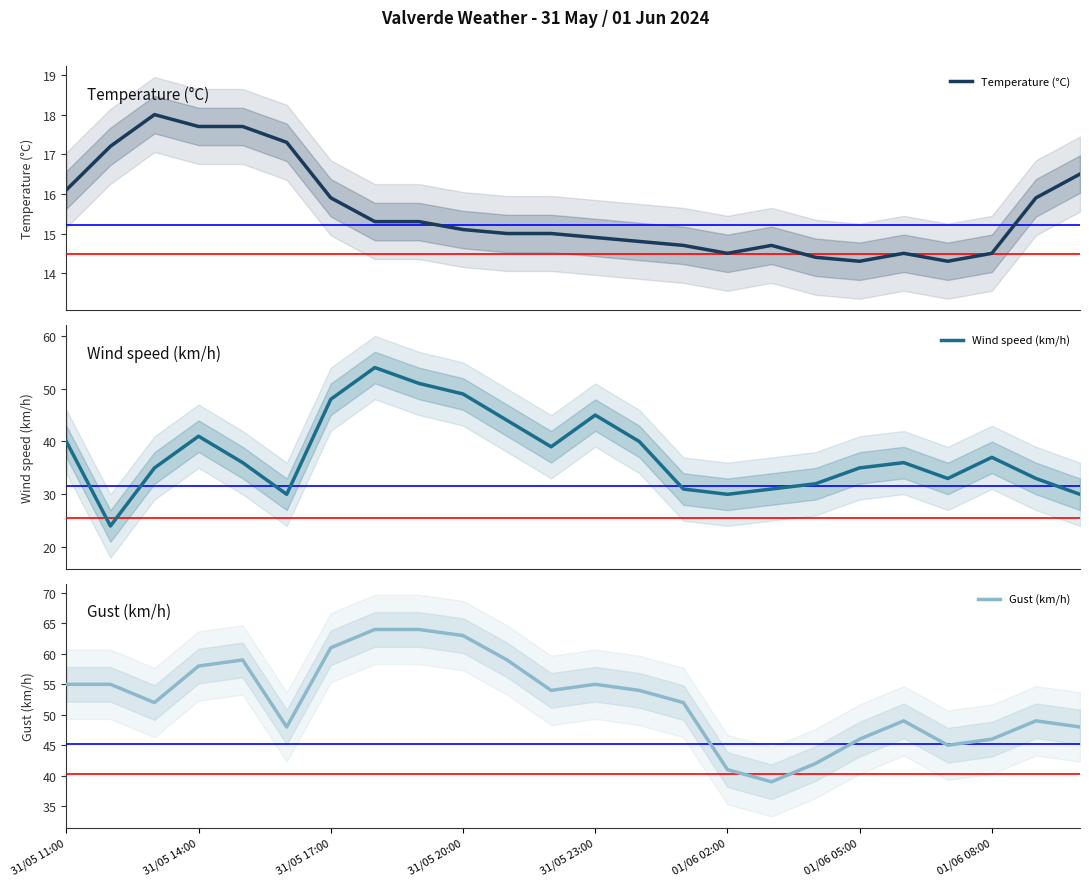

True or false: Gust (km/h) has a value of 35 at 31/05 23:00.

False